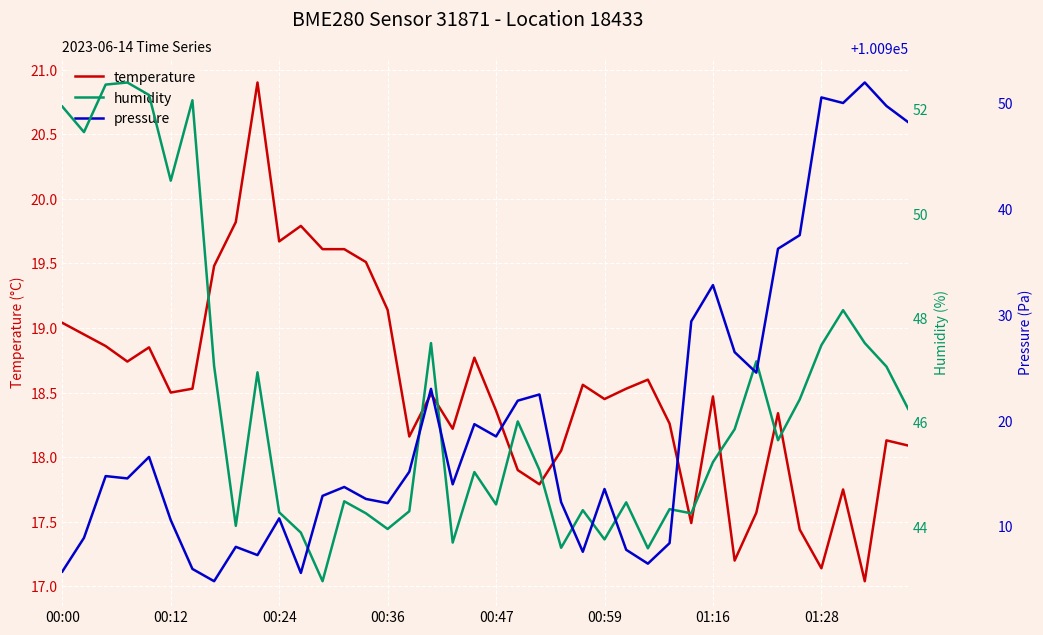

True or false: temperature and pressure cross at least once.

False